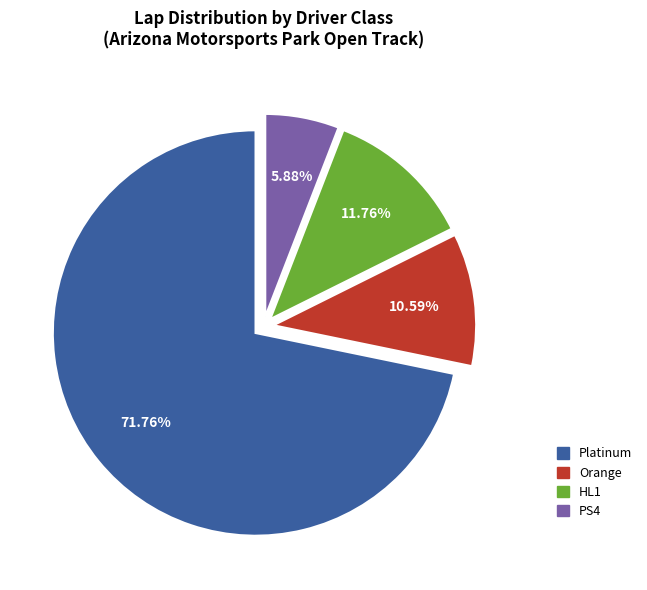

How many slices are in this pie chart?

4